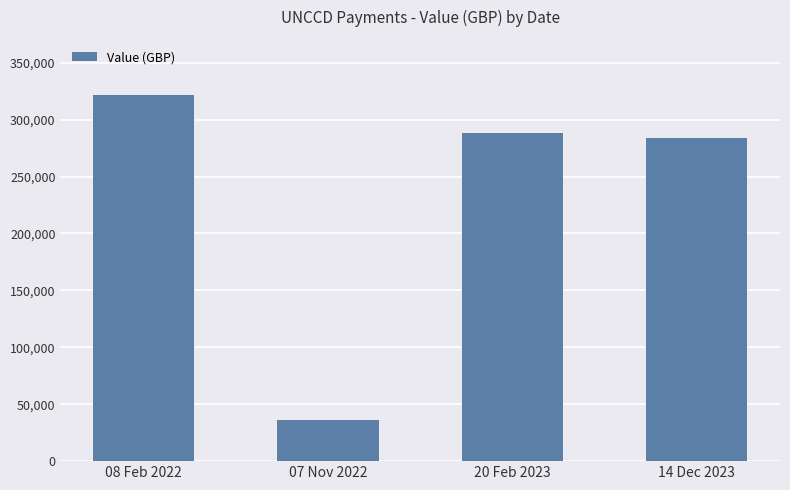

Between 14 Dec 2023 and 20 Feb 2023, which is larger?

20 Feb 2023